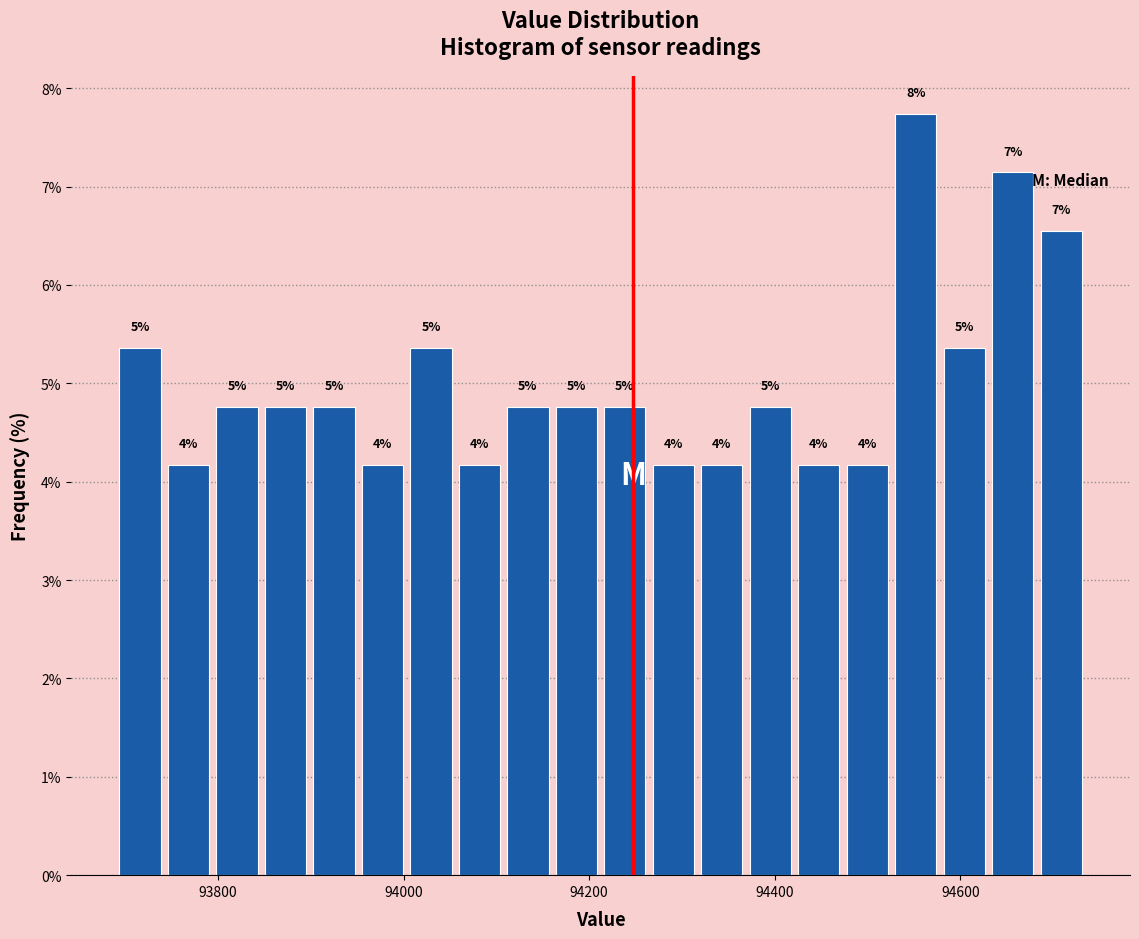

Read against the x-axis, roughly where is the centre of the tallest bar?

94560